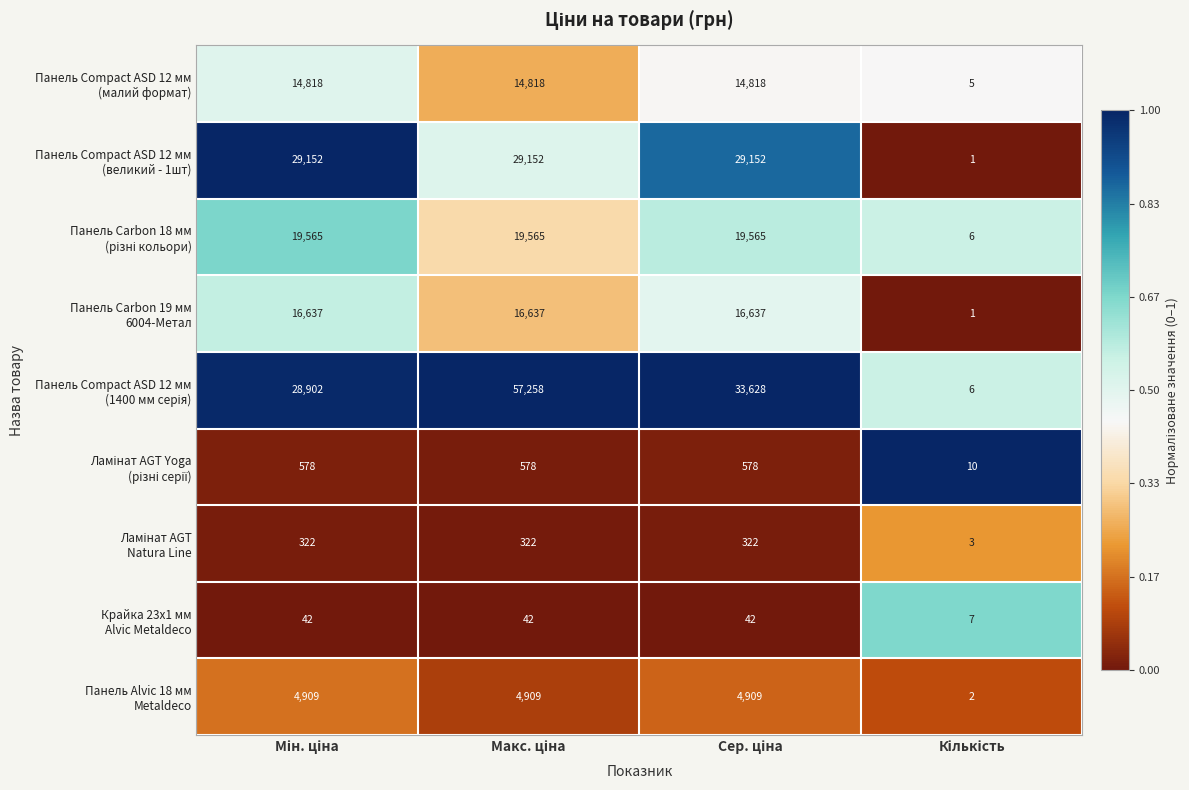

What is the greatest value displayed?

57258